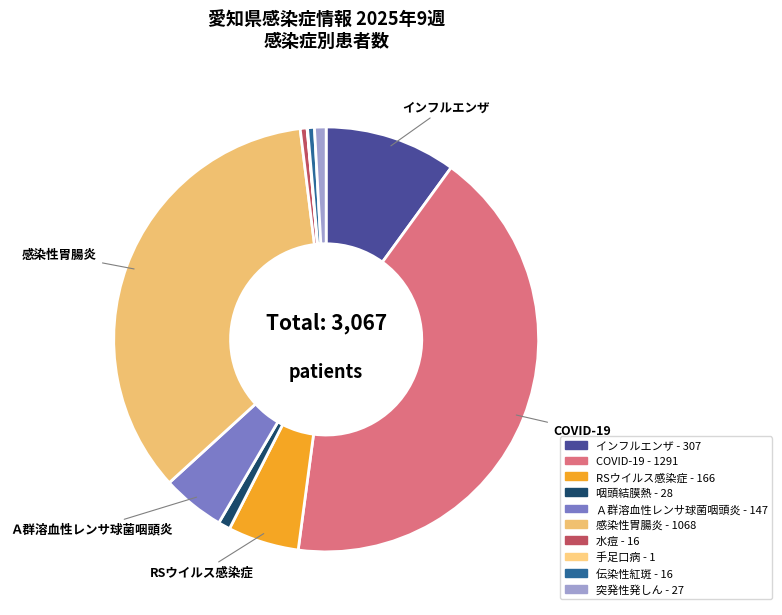

Is it true that 水痘 is 11% of the pie?

False